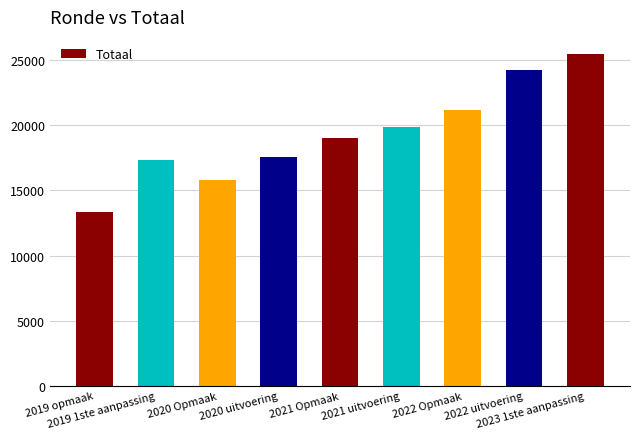

Does the chart contain stacked bars?

No